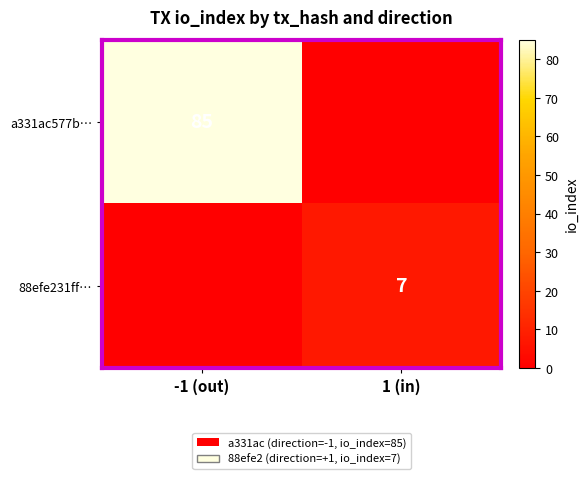

How many distinct data groups are displayed?

2